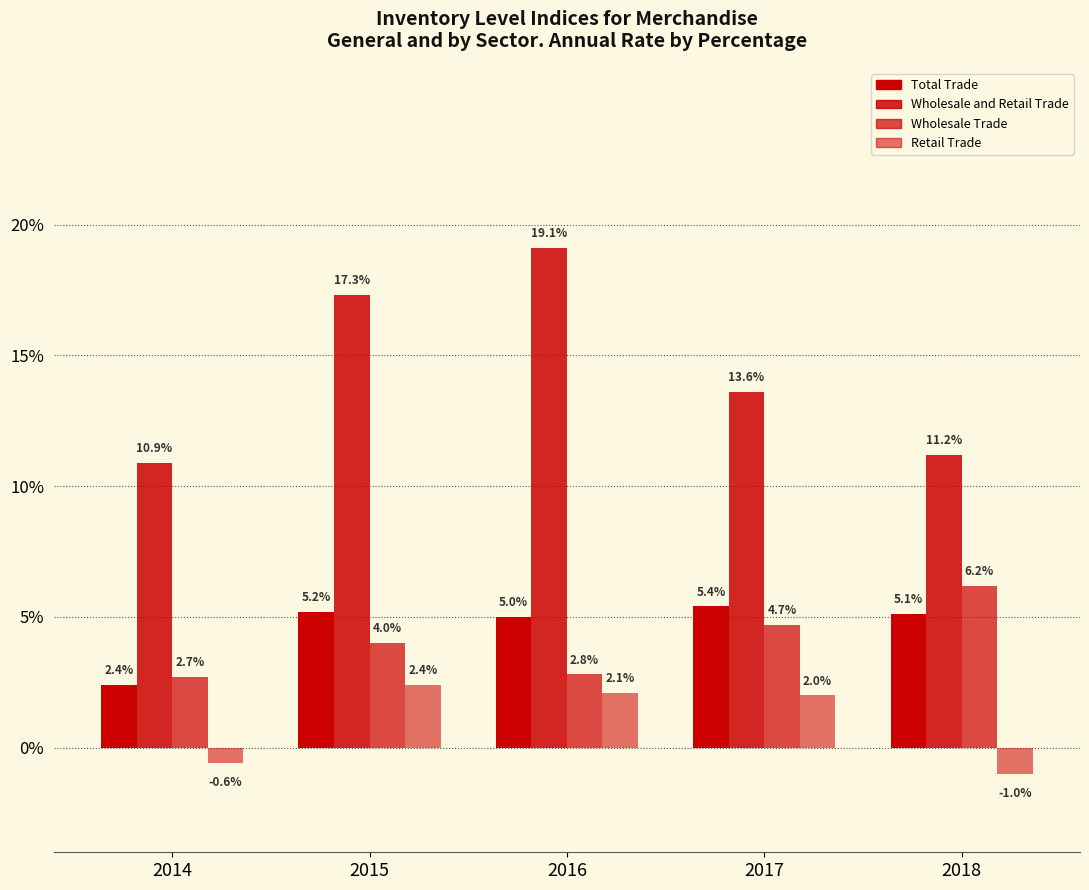

What value does the Wholesale and Retail Trade series have at 2014?

10.9